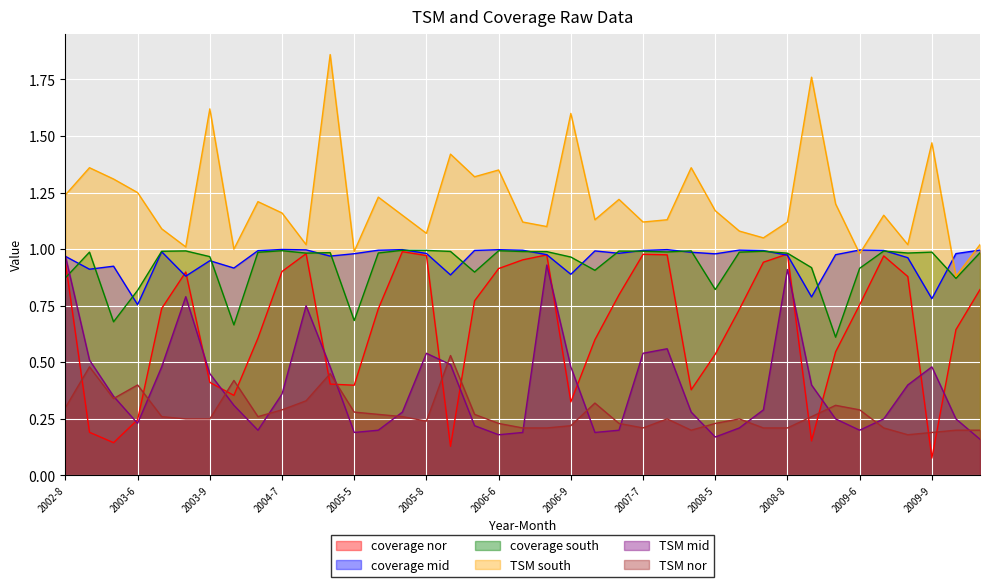

Where is coverage south nearest to the value 0?

2009-5